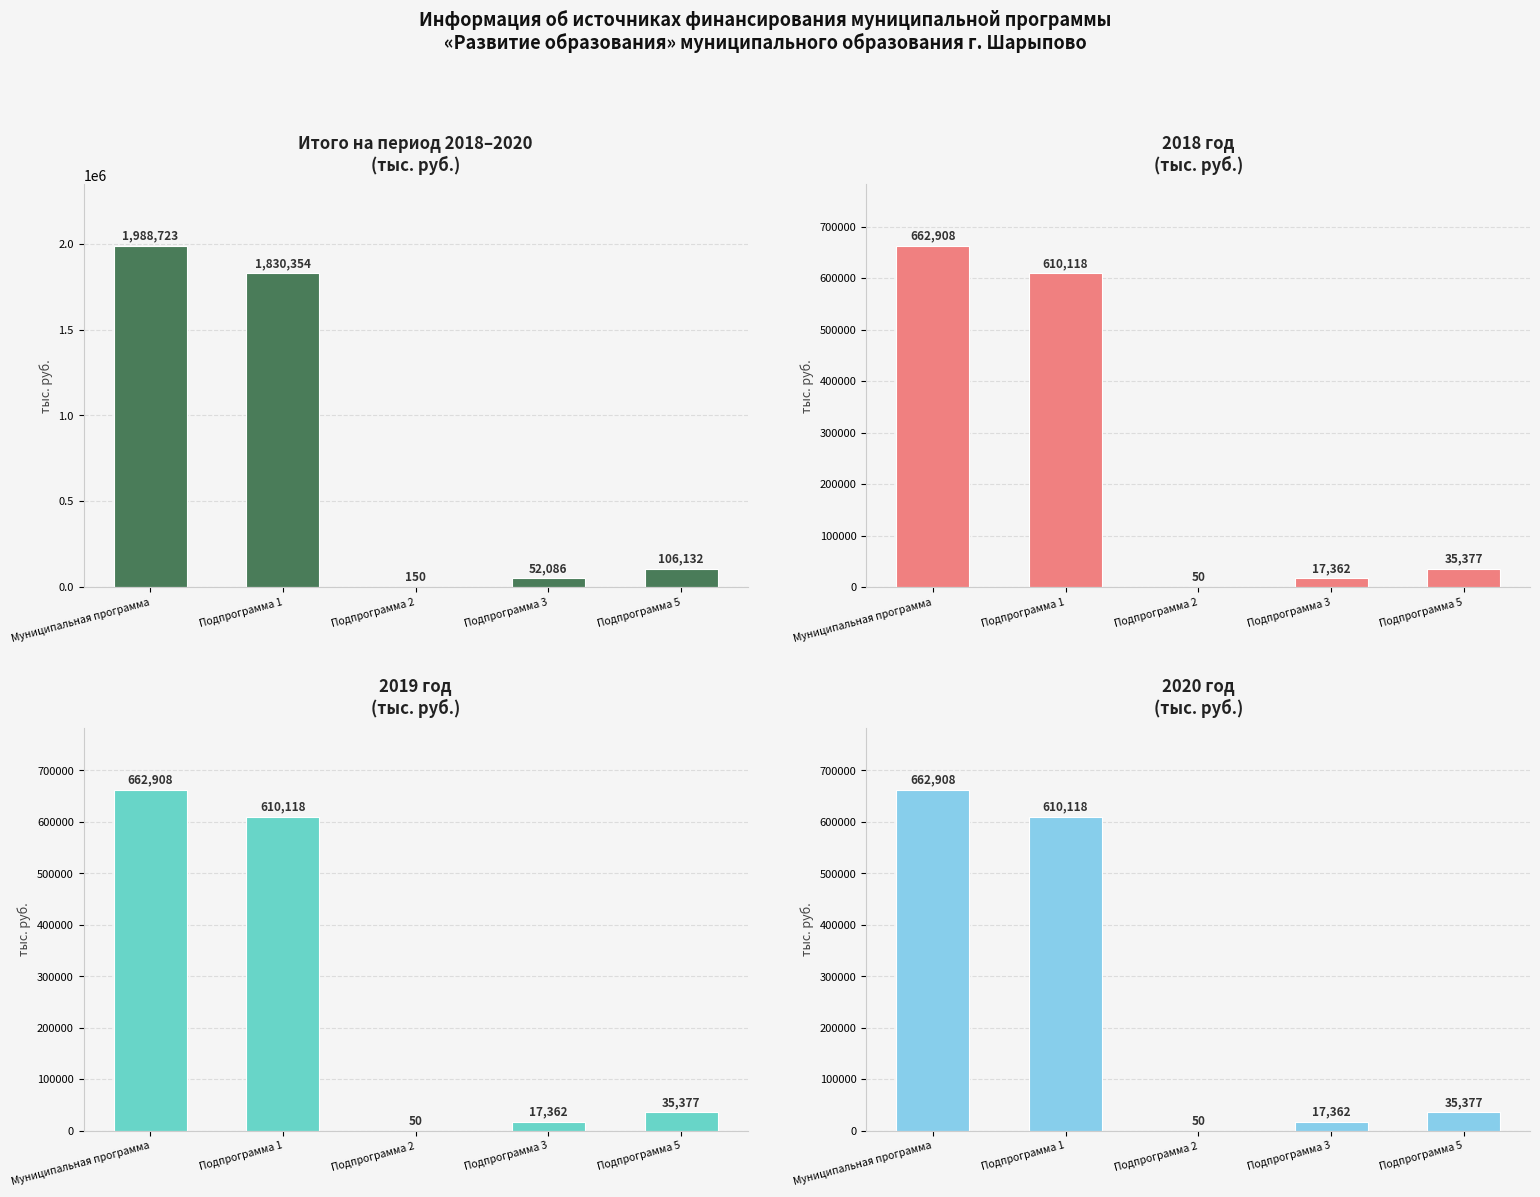

List the labels in order of 2018 год value, largest first.

Муниципальная программа, Подпрограмма 1, Подпрограмма 5, Подпрограмма 3, Подпрограмма 2